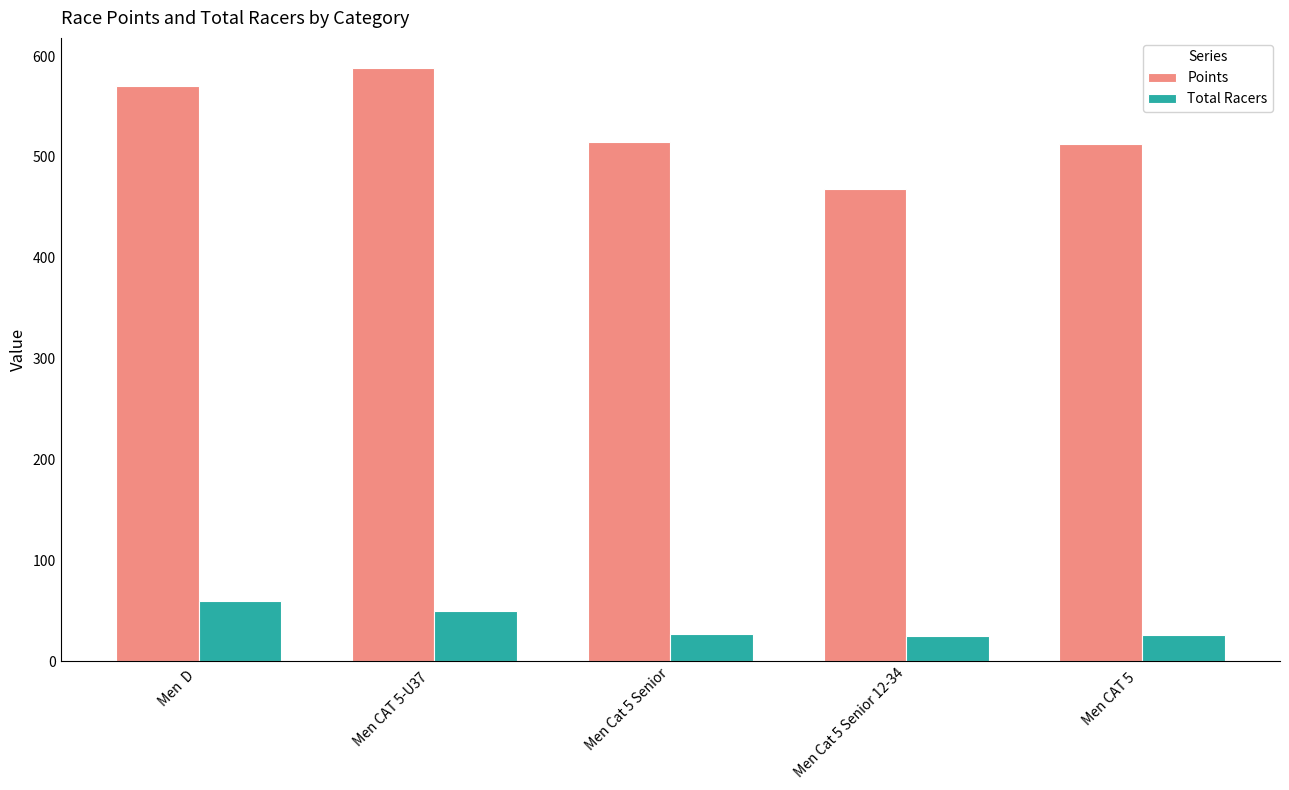

What is the sum of all Points values?

2654.2